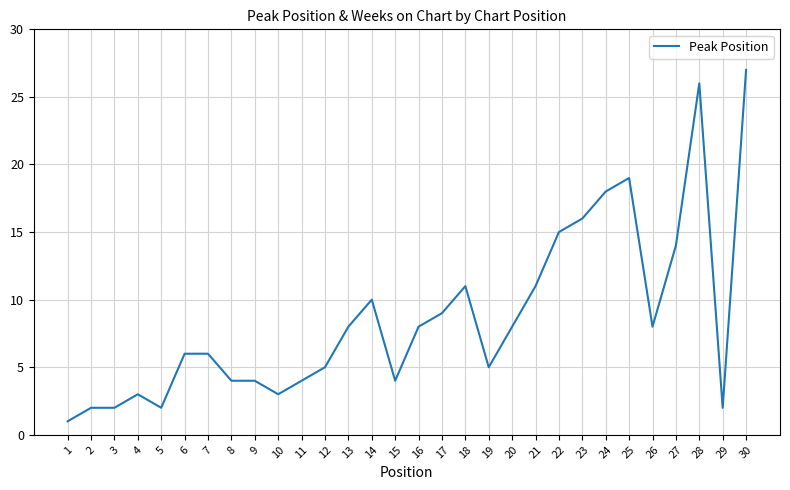

What value does the data have at 2?

2